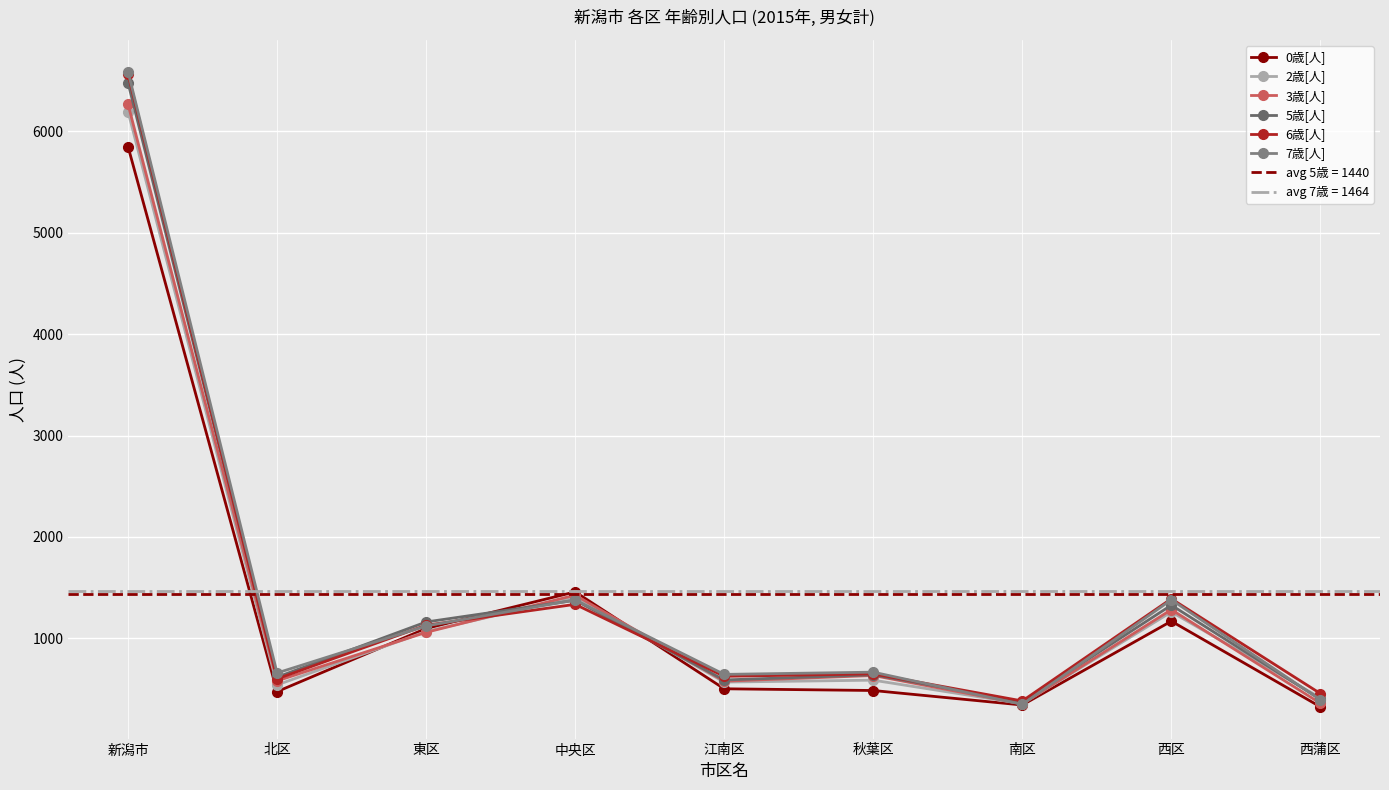

What is the label of the 7th point from the right?

東区